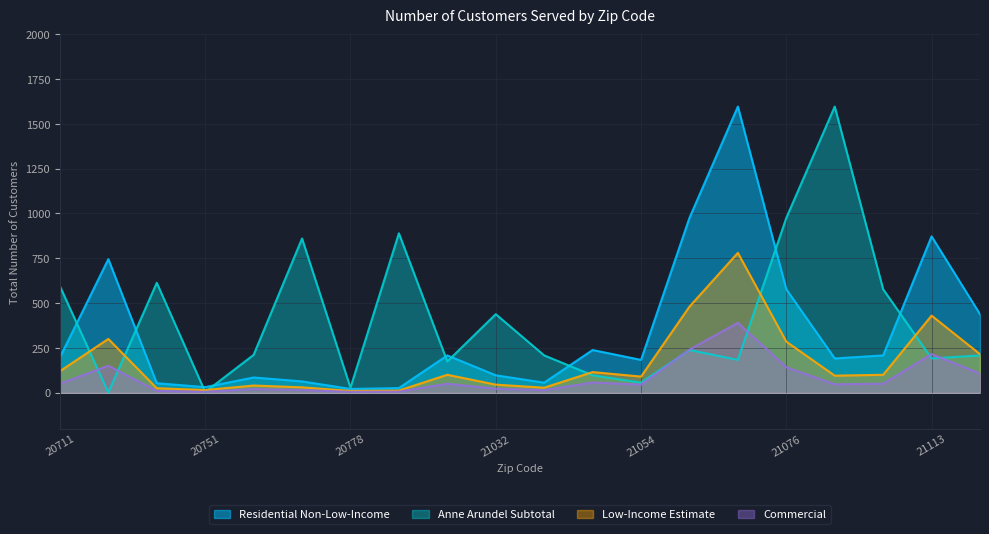

What is the difference between the second highest and minimum values in the Residential Non-Low-Income series?

954